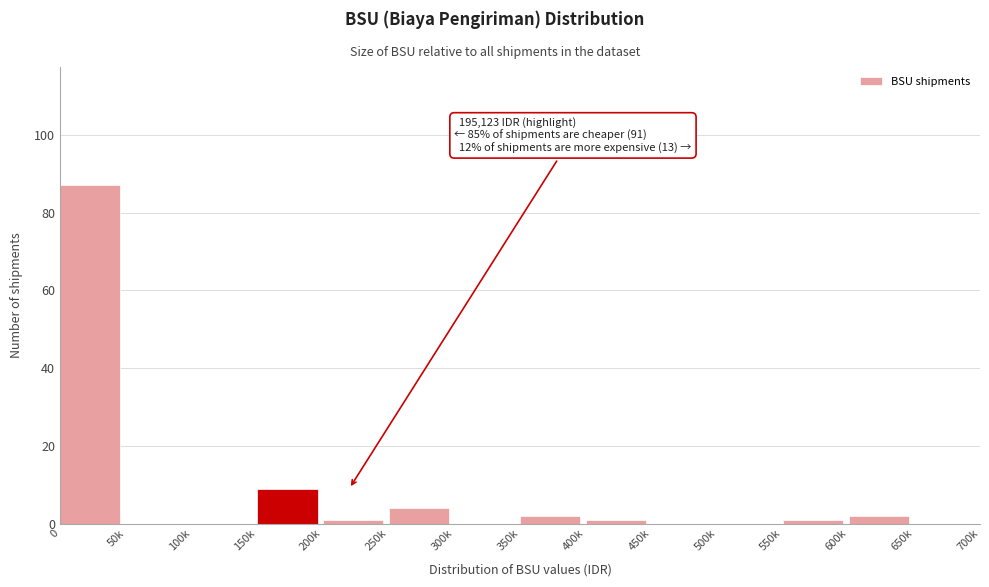

Reading right to left, list all the values displayed in this chart.

650k=0	600k=2	550k=1	500k=0	450k=0	400k=1	350k=2	300k=0	250k=4	200k=1	150k=9	100k=0	50k=0	0=87